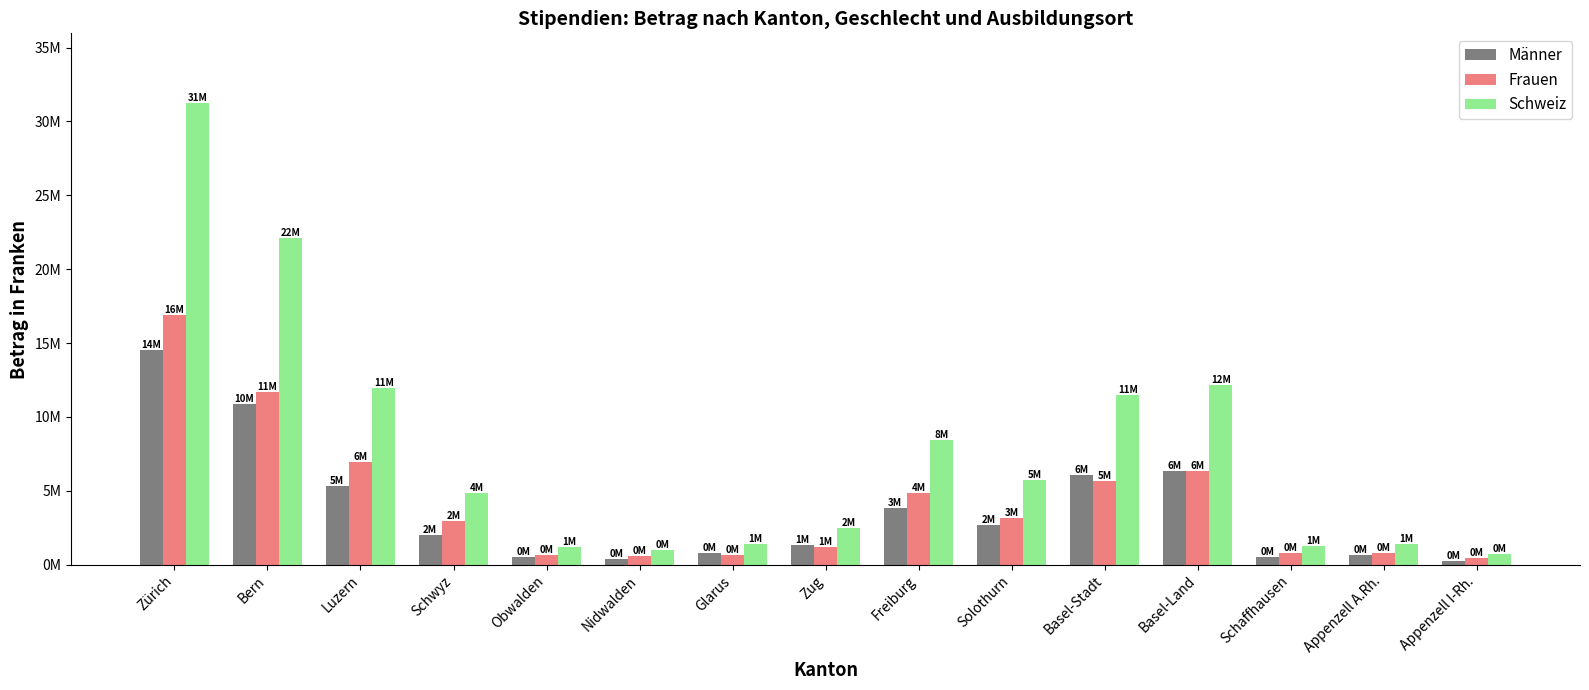

Are the bars grouped side by side (vs. stacked)?

Yes